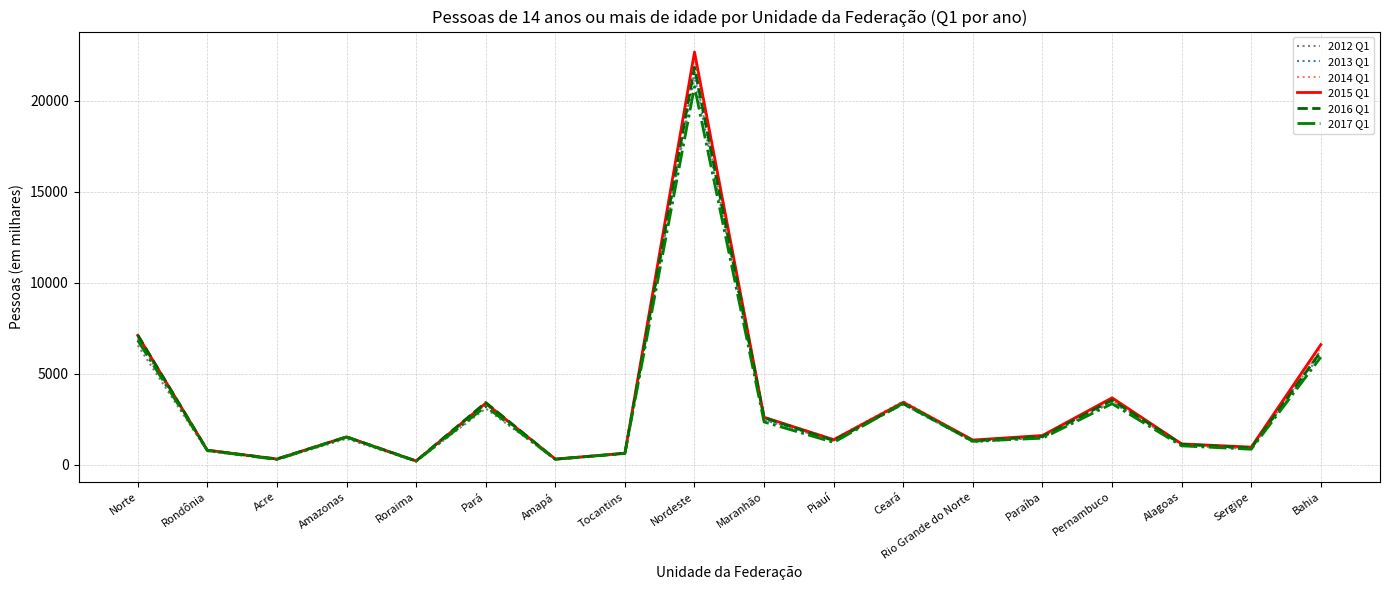

What is the difference between the highest and lowest values at Nordeste?

1910